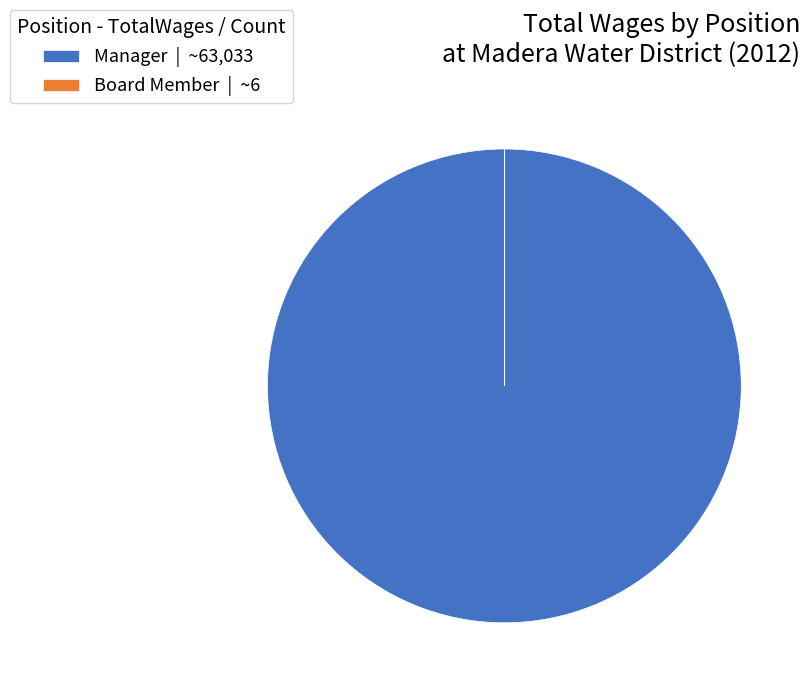

The Manager | ~63,033 slice represents 86% of the pie. True or false?

False